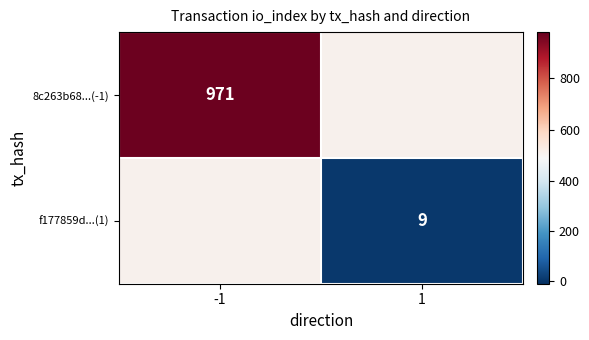

Is it true that 8c263b68...(-1) equals 971 at -1?

True